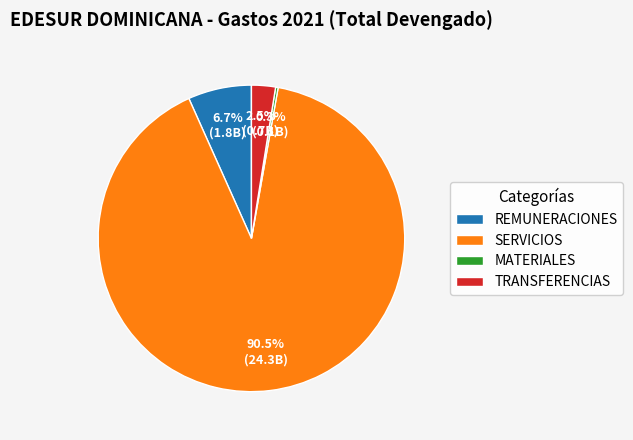

Which has a higher value, SERVICIOS or REMUNERACIONES?

SERVICIOS